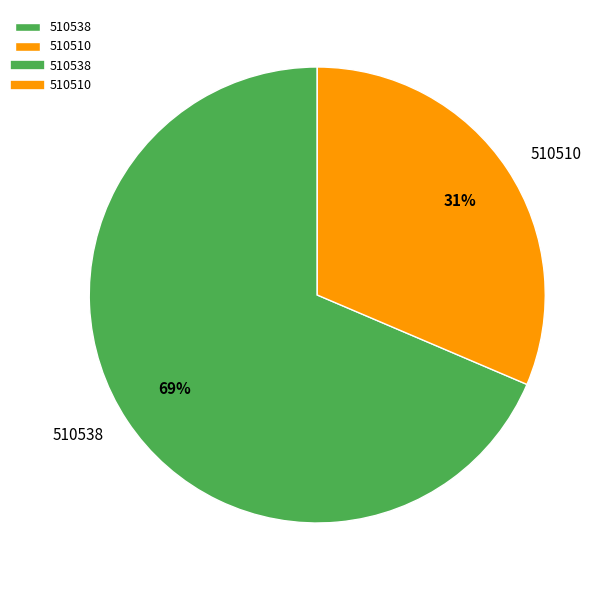

What is the largest slice in the pie chart?

510538